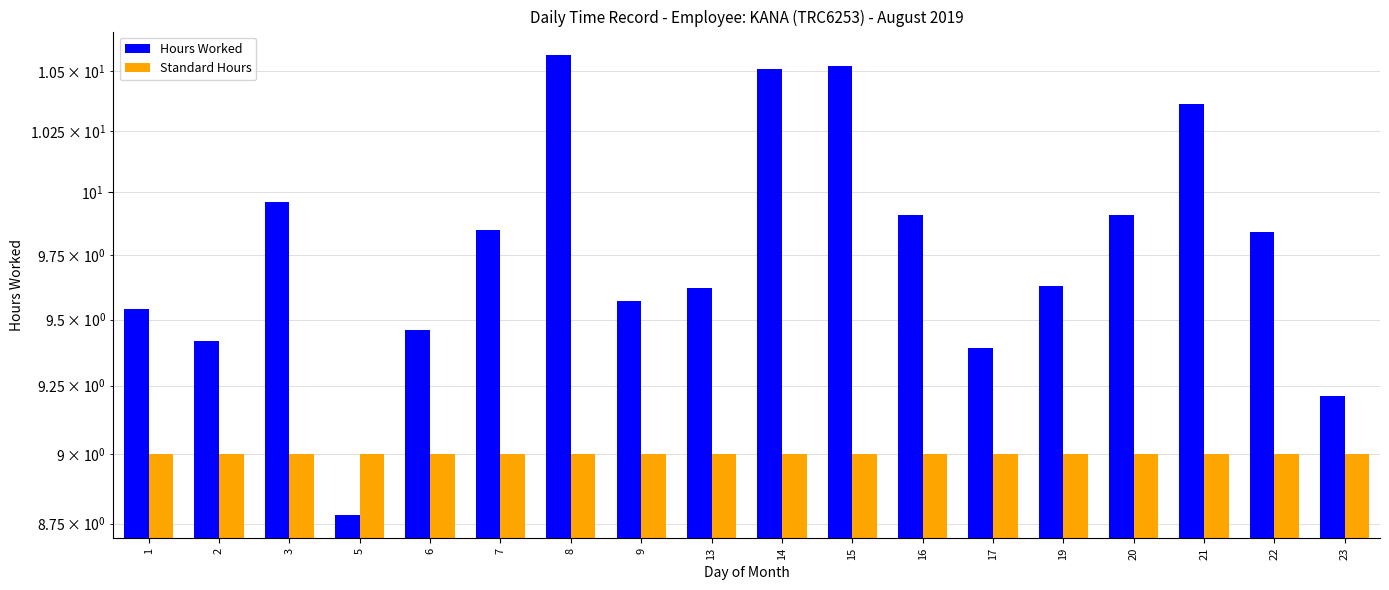

The value of Hours Worked at 2 is 16.6. True or false?

False